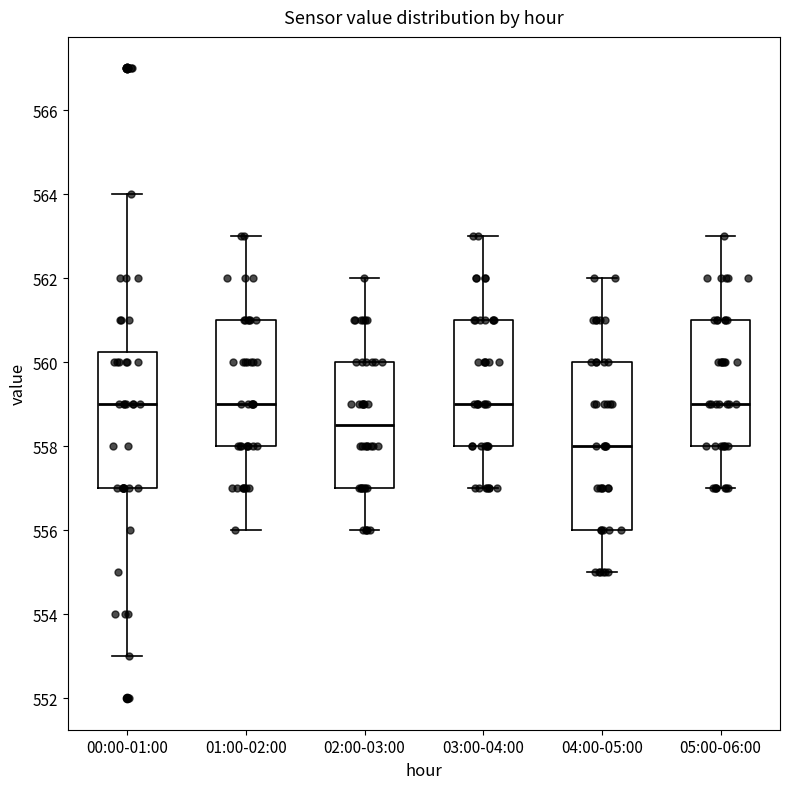

Which box's median line is the lowest?

04:00-05:00